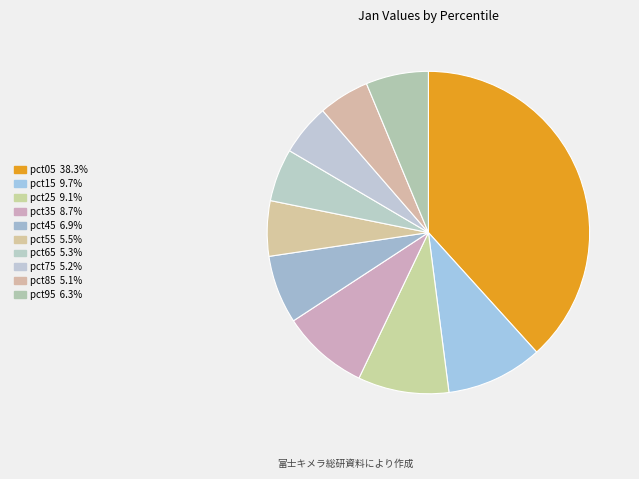

Count the number of slices in the pie.

10